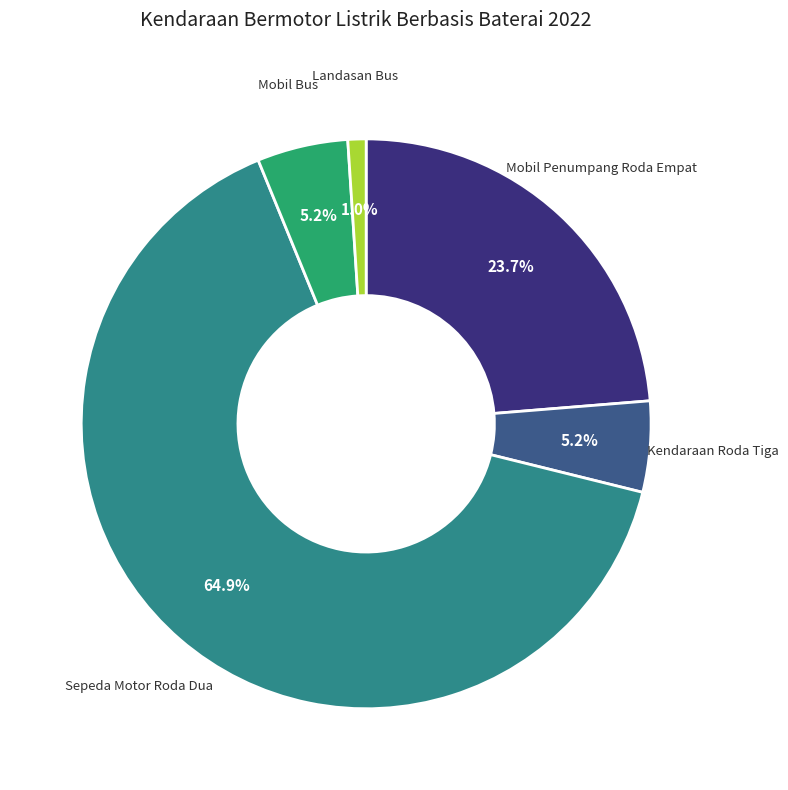

Does any single category account for the majority?

Yes